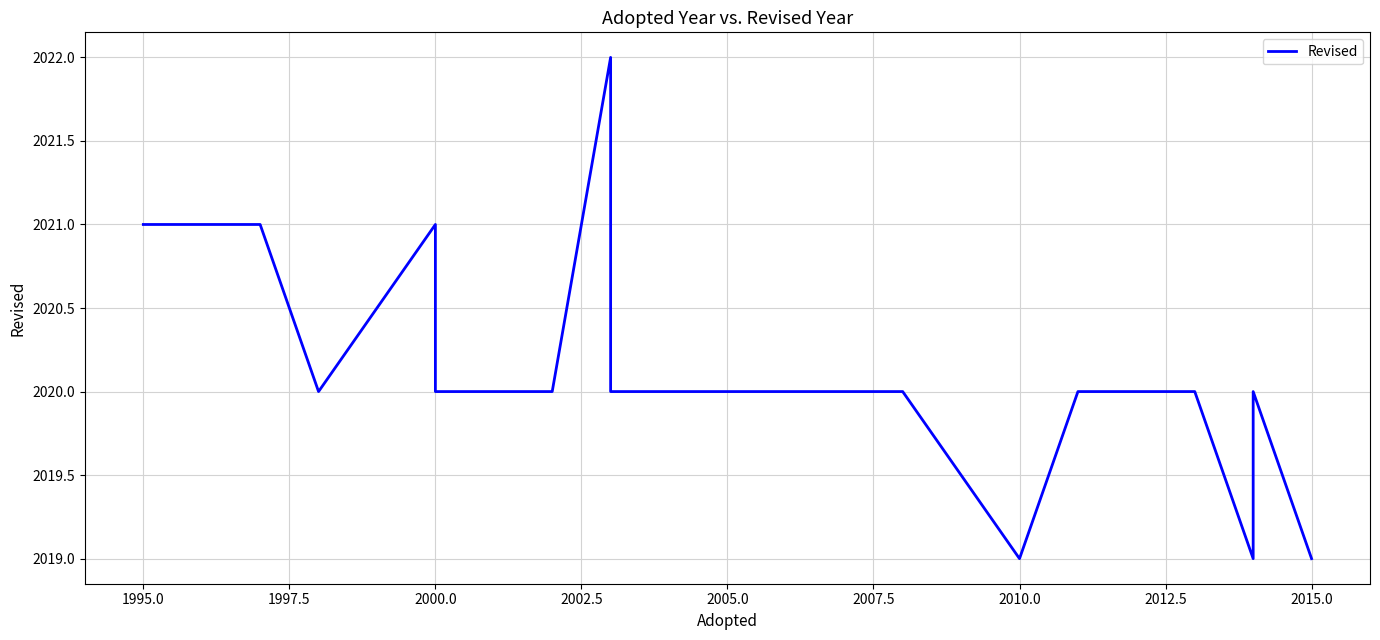

What is the smallest value displayed?

2019